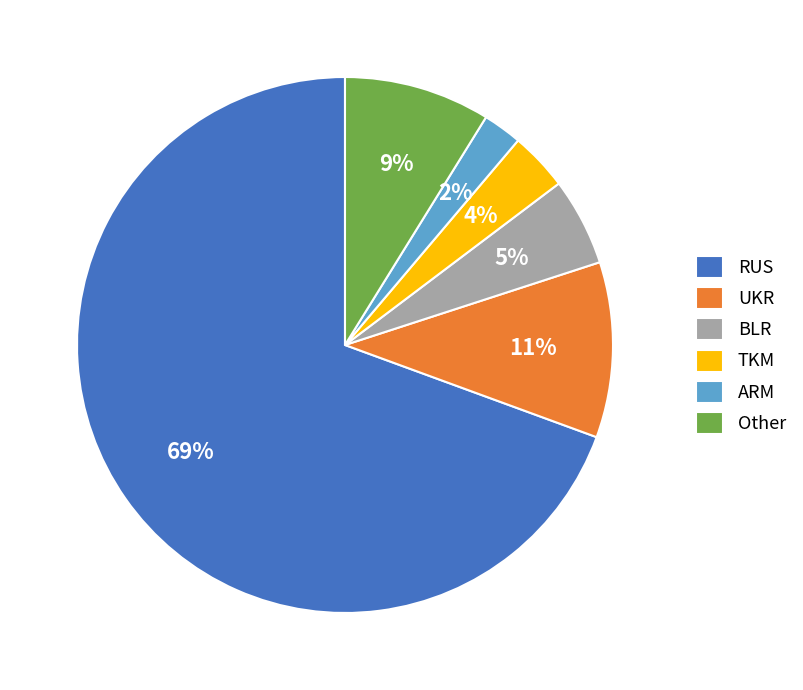

Which has a higher value, UKR or Other?

UKR